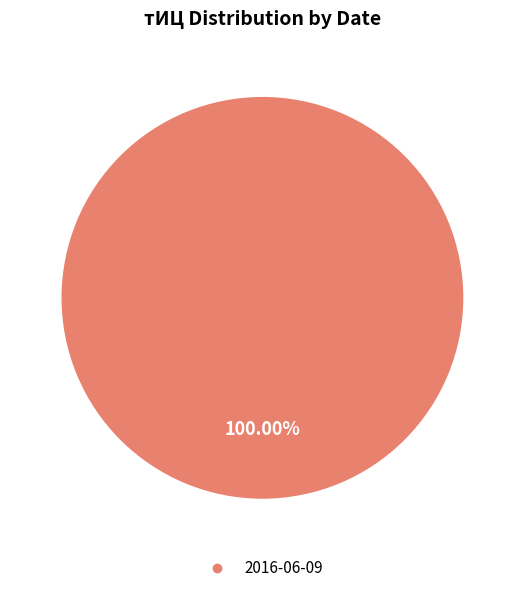

Does any single category account for the majority?

Yes